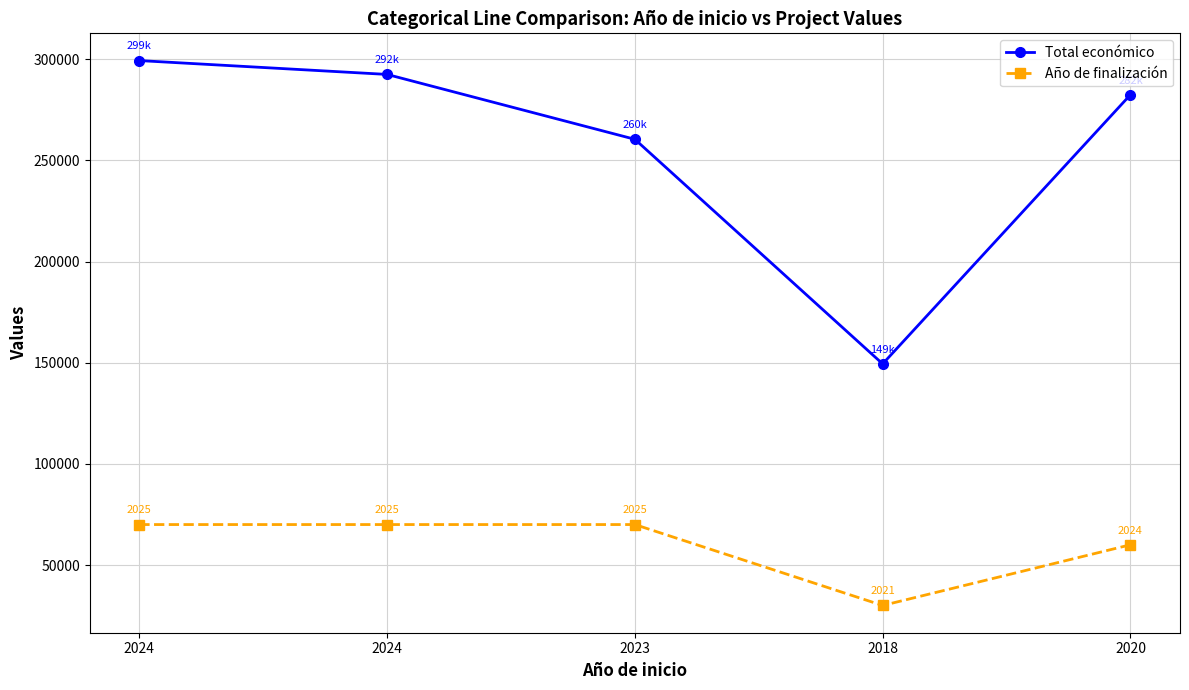

True or false: Total económico and Año de finalización intersect in this chart.

False